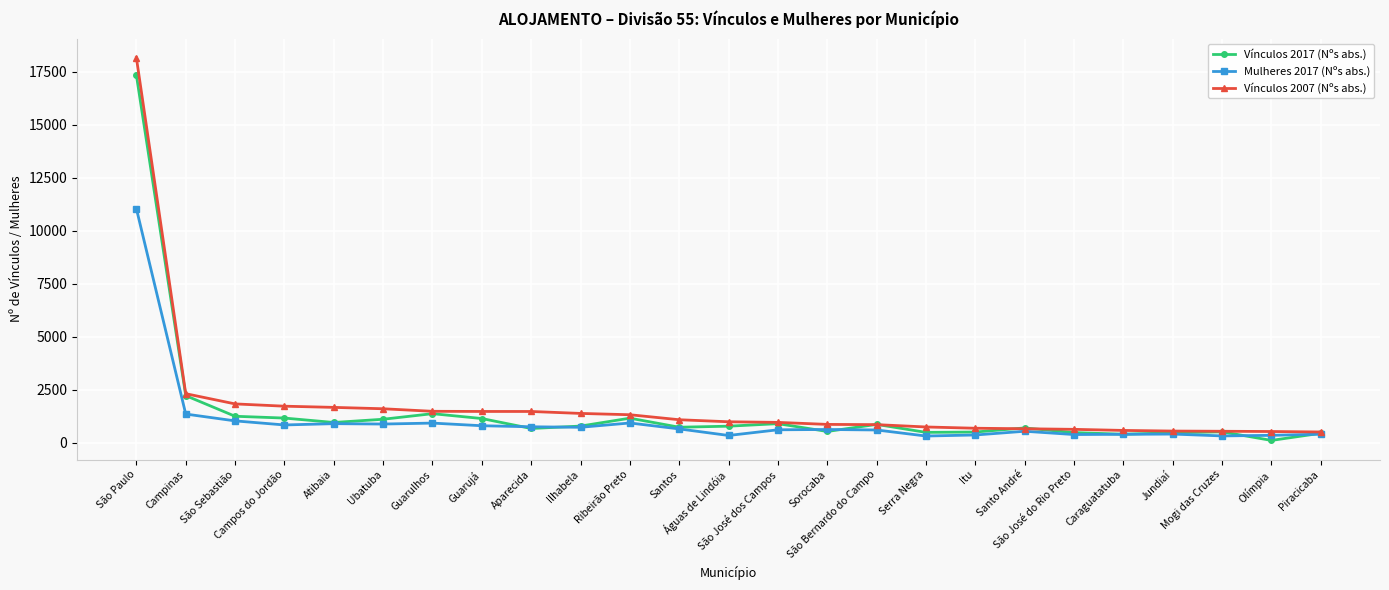

Which series has the widest spread of values?

Vínculos 2007 (Nºs abs.)